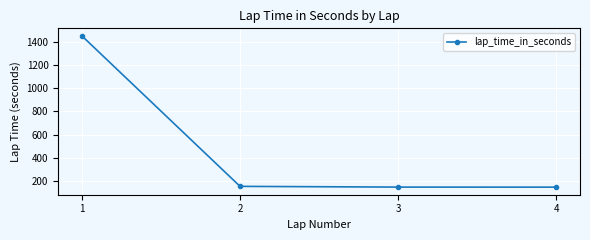

What is the change in value from 1 to 4?

-1308.7